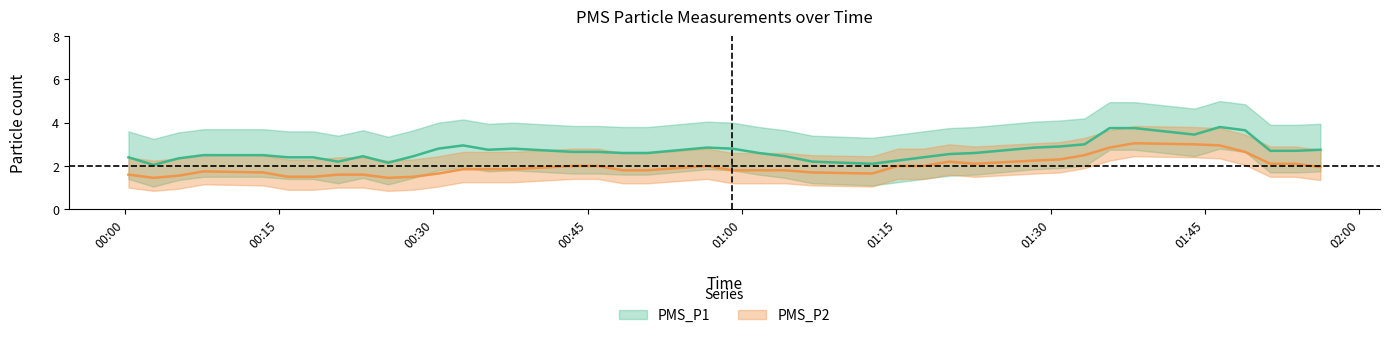

What is the sum of the PMS_P1 values at 14 and 10?

7.2